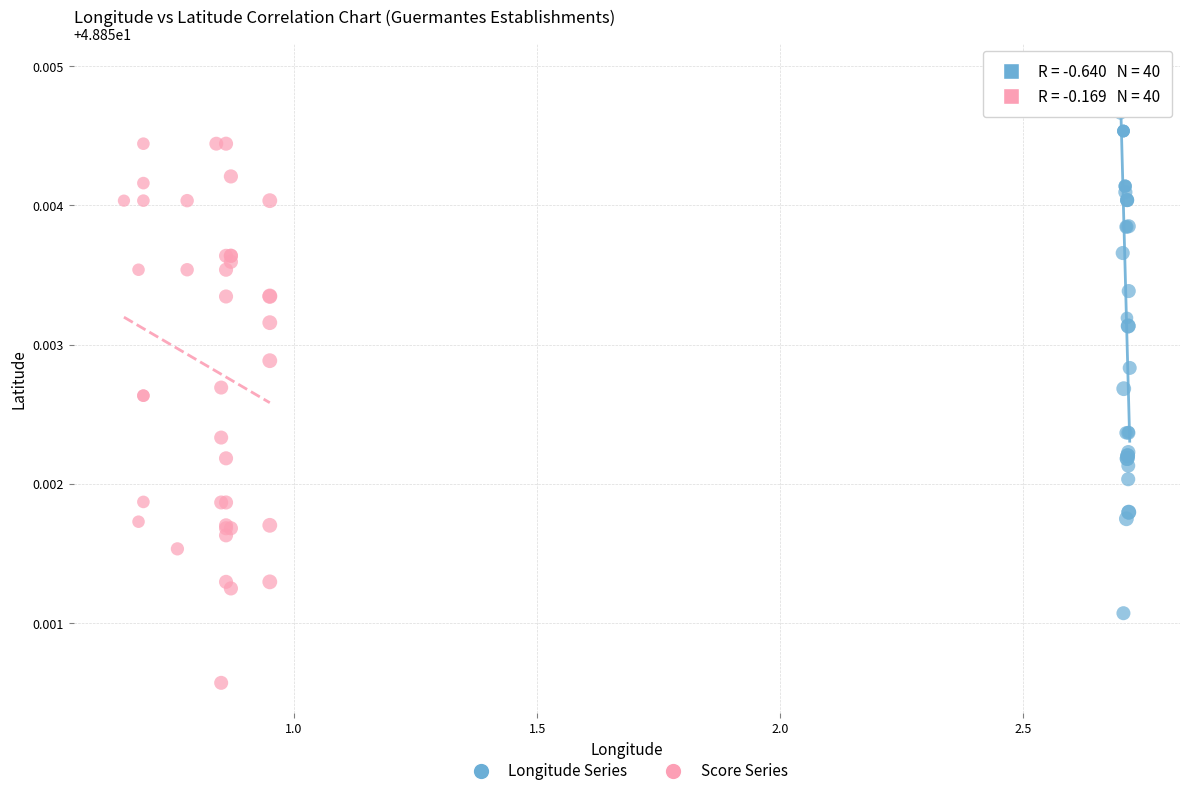

Which series contains the lowest Y value?

Score Series